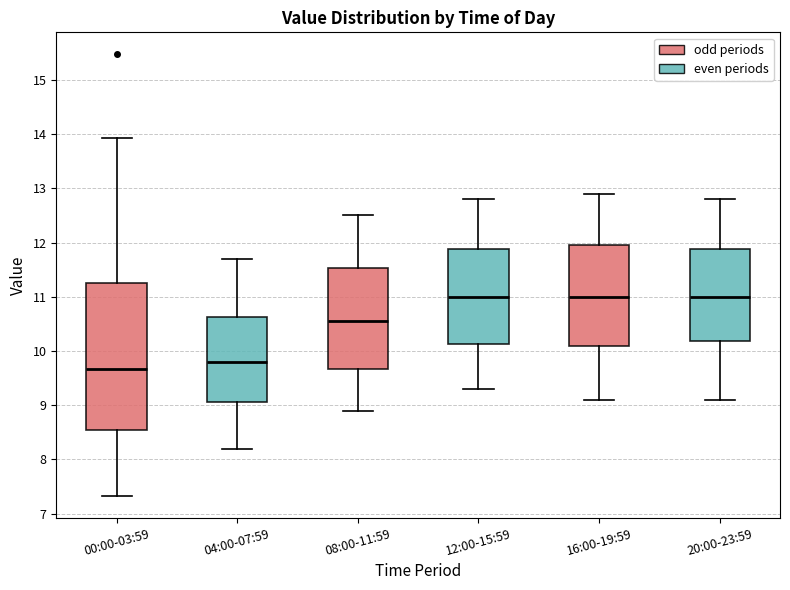

Where is the lower edge of the box for 00:00-03:59 on the y-axis? The values are not printed on the chart, so give them approximately, as read against the axis.

8.5